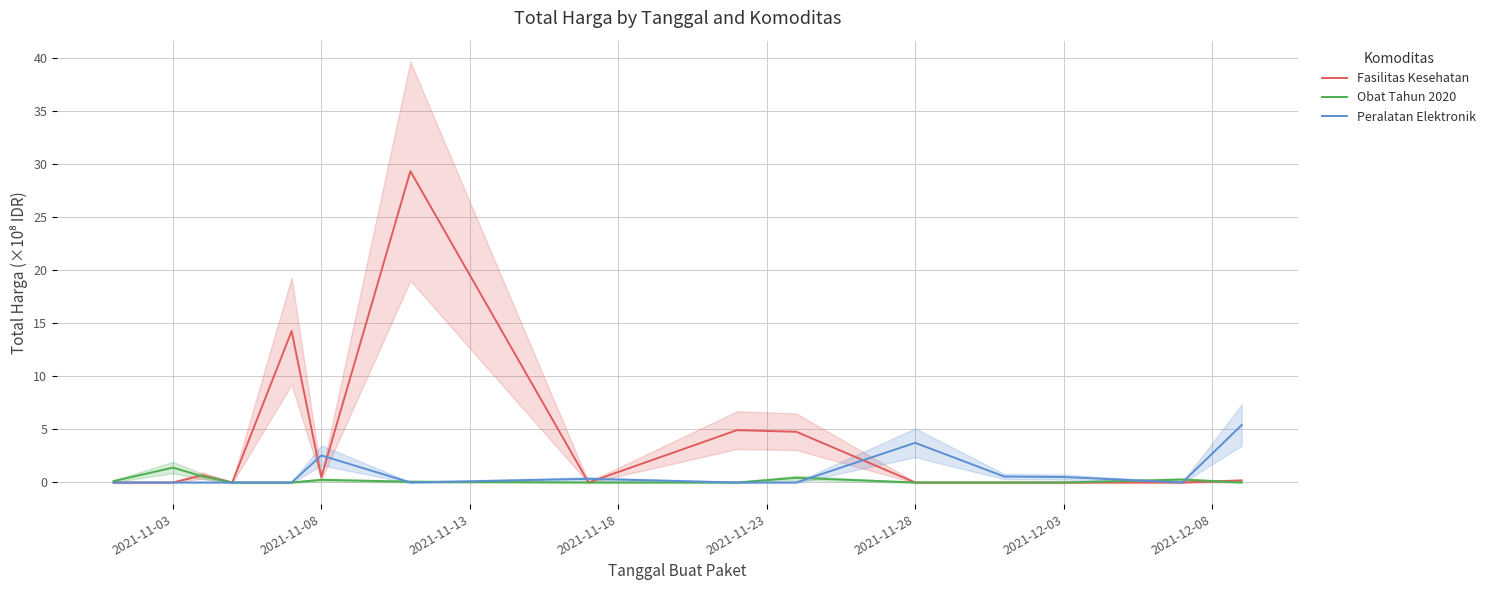

Is the value of Peralatan Elektronik at 2021-11-08 greater than the value of Fasilitas Kesehatan at 2021-11-28?

Yes